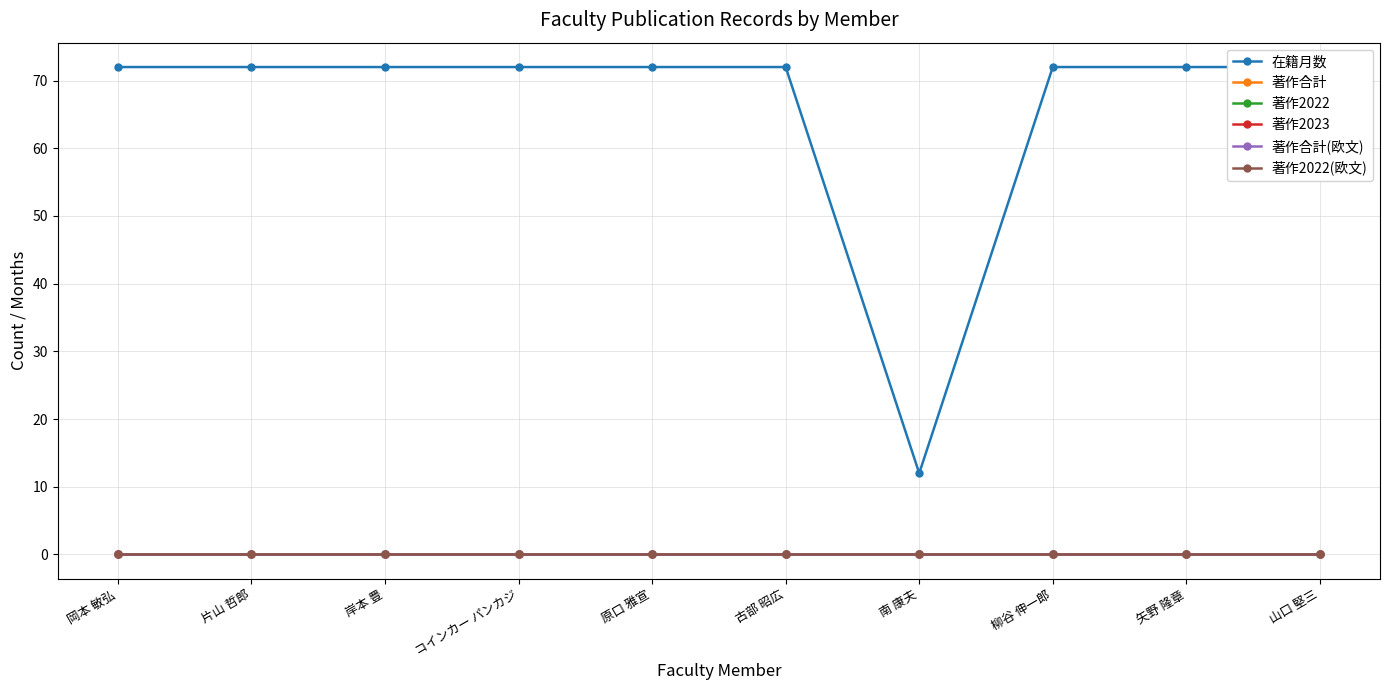

At which label is 著作2023 closest to 0?

岡本 敏弘